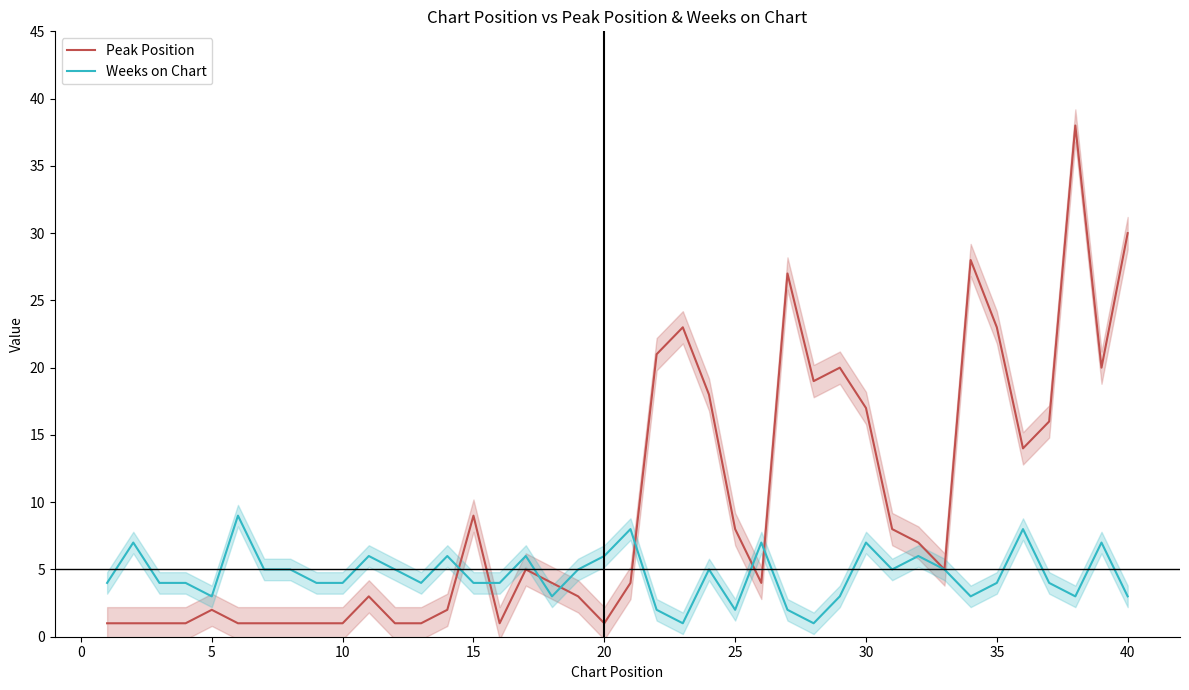

How many series are shown in this chart?

2